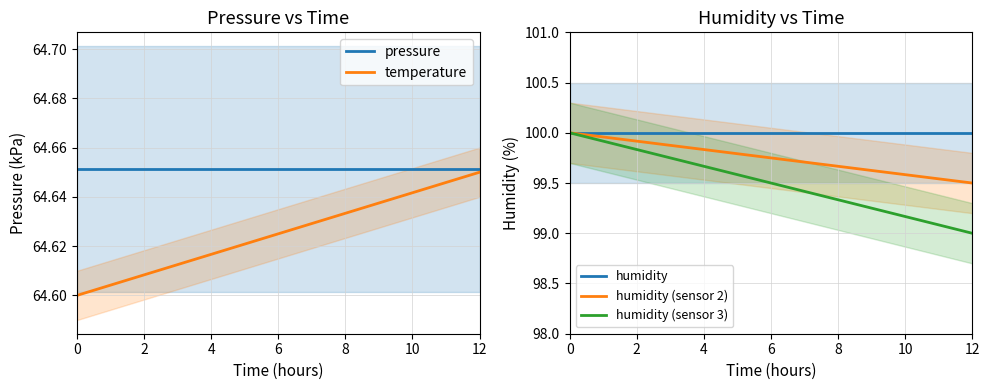

True or false: humidity and pressure intersect in this chart.

False